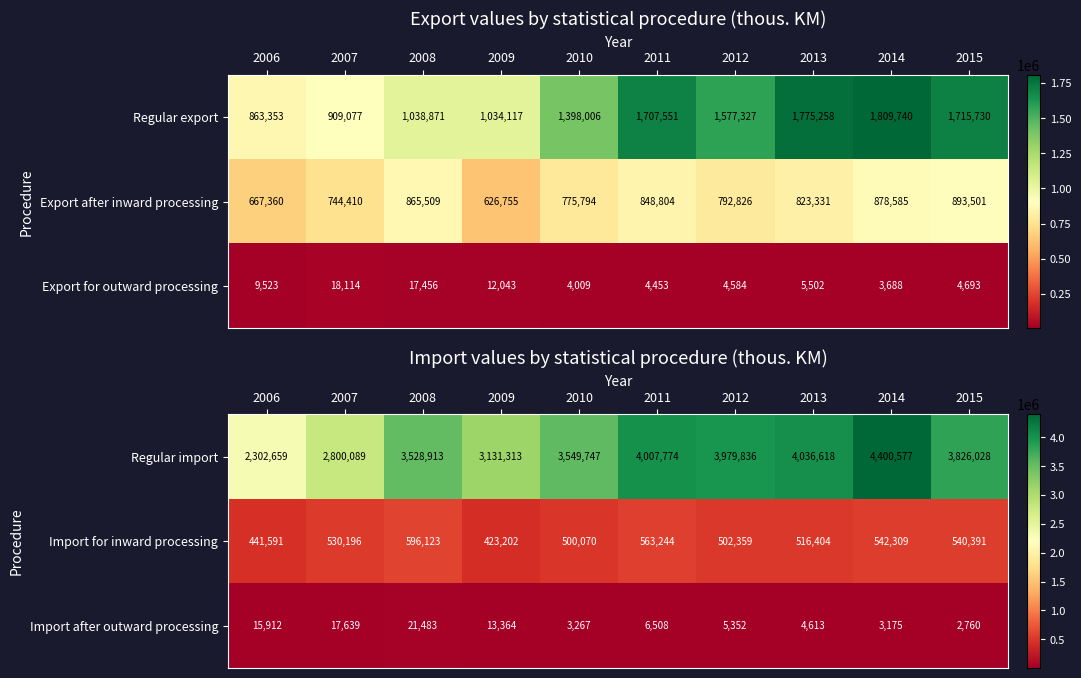

Where is Import for inward processing nearest to the value 509662?

2013